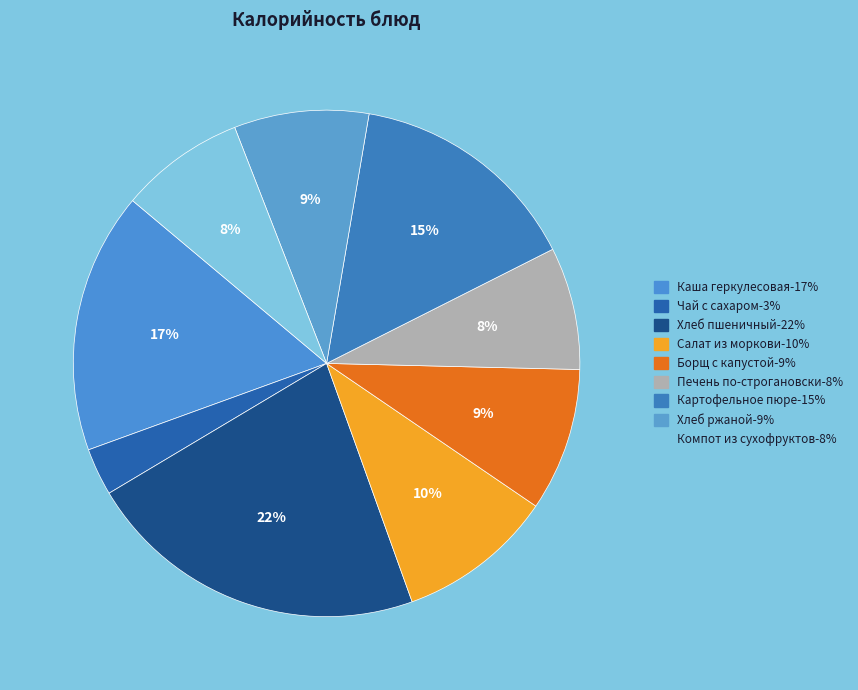

To the nearest percent, what is the difference between the largest and smallest slice percentages?

19%